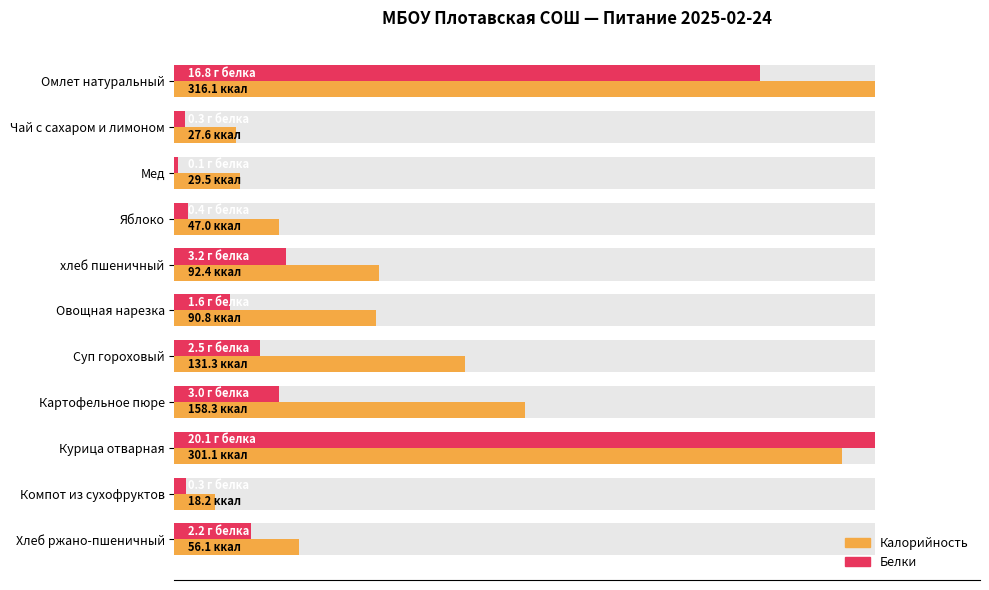

The Белки series shows 83.6 at Омлет натуральный. True or false?

True